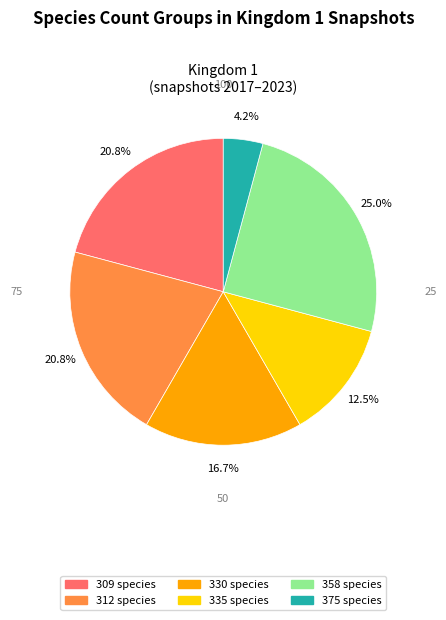

Which has a higher value, 375 species or 335 species?

335 species